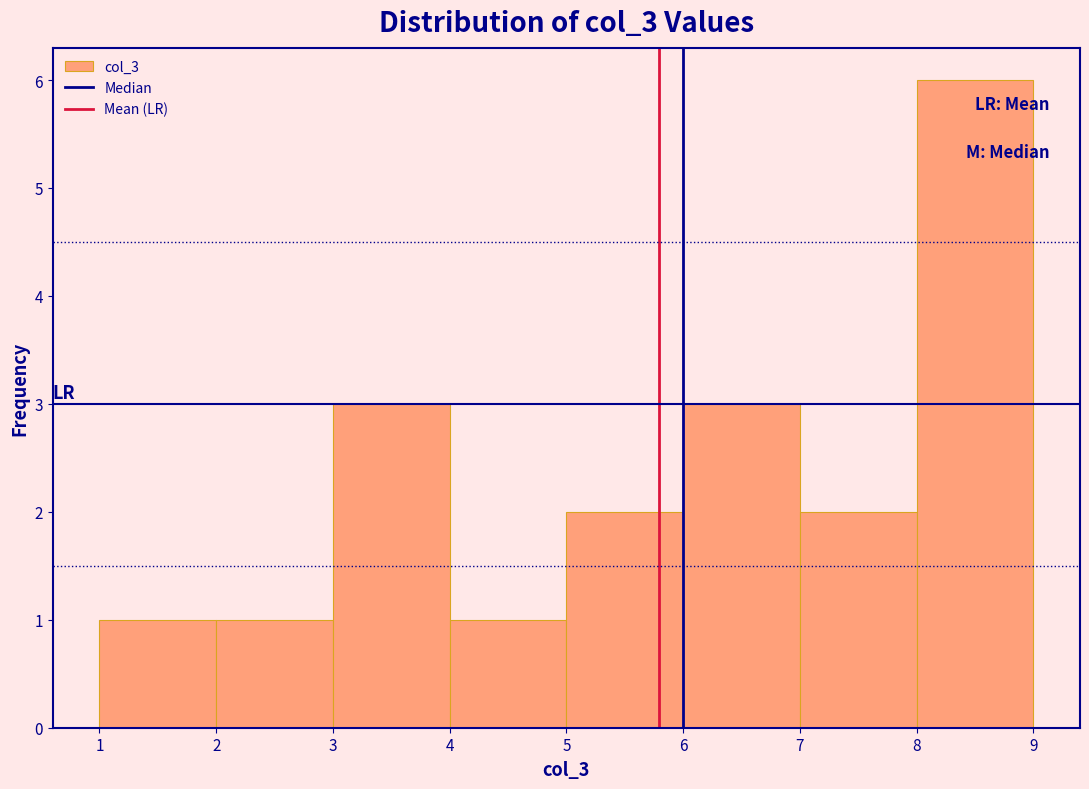

Reading left to right, list every bar in this chart as the range it spans on the x-axis followed by its height. The values are not printed on the chart, so give them approximately, as read against the axis.

1 to 2: 1
2 to 3: 1
3 to 4: 3
4 to 5: 1
5 to 6: 2
6 to 7: 3
7 to 8: 2
8 to 9: 6